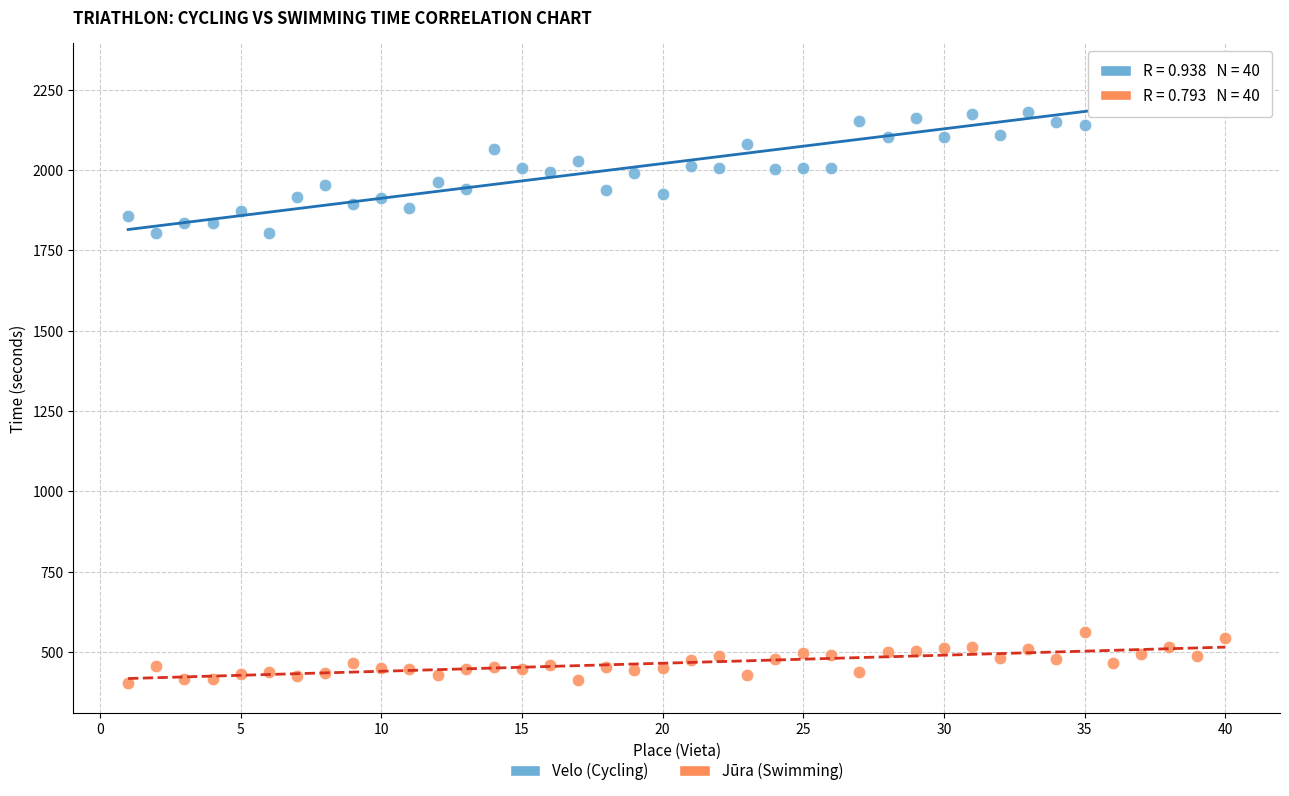

Which series has the widest spread of Y values?

Velo (Cycling)